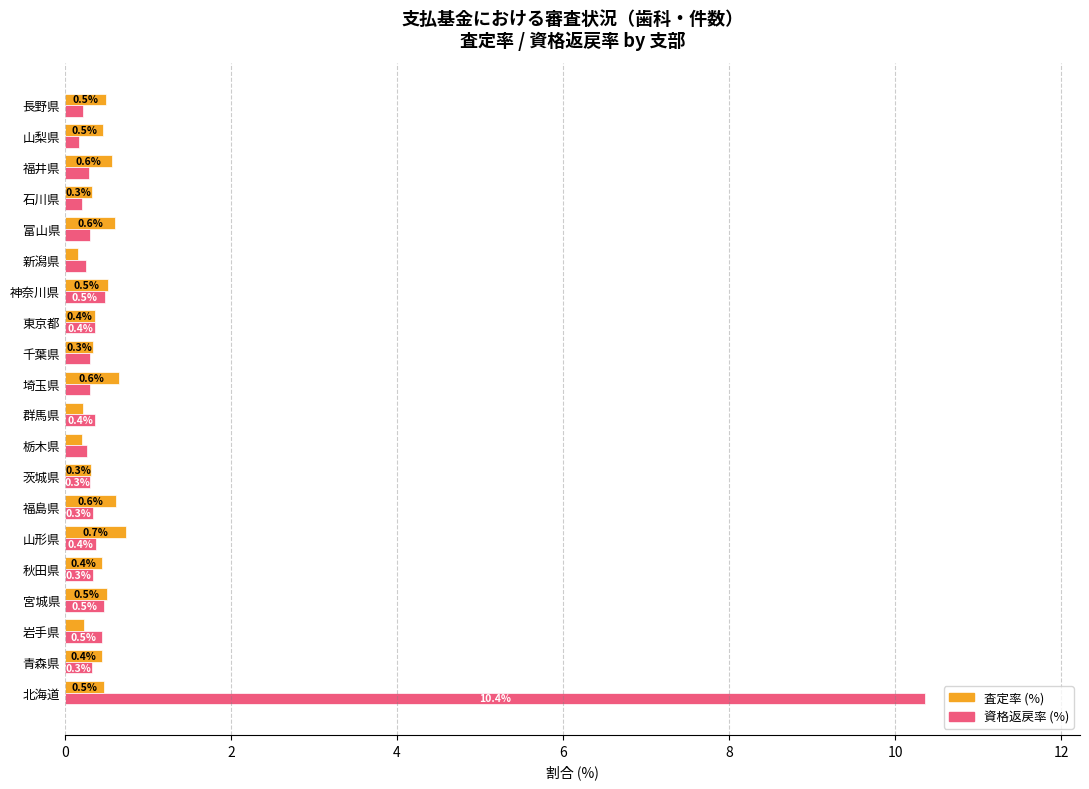

List the series in order of their peak value, highest first.

資格返戻率 (%), 査定率 (%)